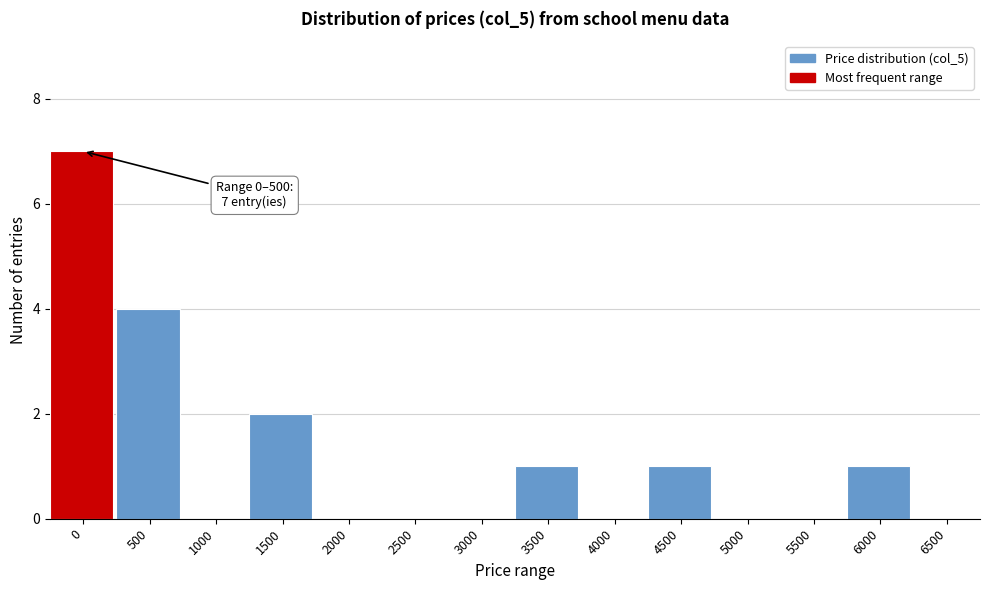

Reading left to right, list all the values displayed in this chart.

0=7	500=4	1000=0	1500=2	2000=0	2500=0	3000=0	3500=1	4000=0	4500=1	5000=0	5500=0	6000=1	6500=0